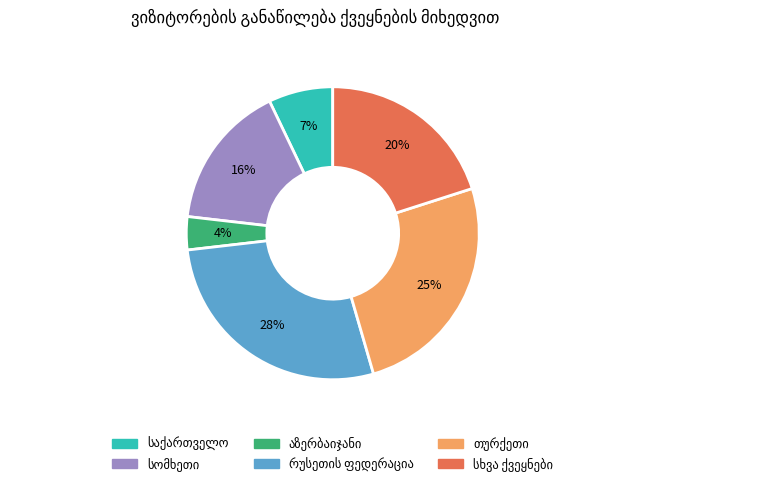

To the nearest percent, what is the average slice percentage?

17%